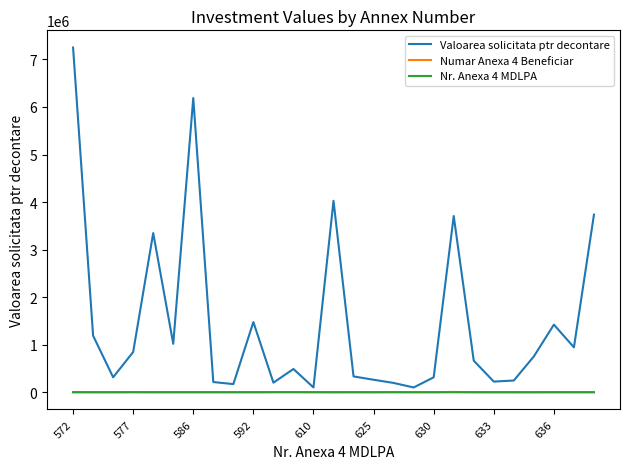

Which series has the largest total across all categories?

Valoarea solicitata ptr decontare